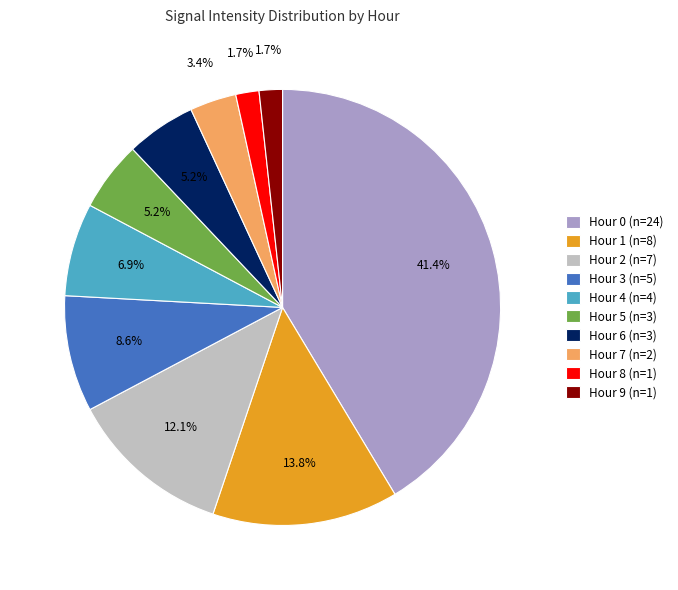

Between Hour 1 (n=8) and Hour 7 (n=2), which is larger?

Hour 1 (n=8)